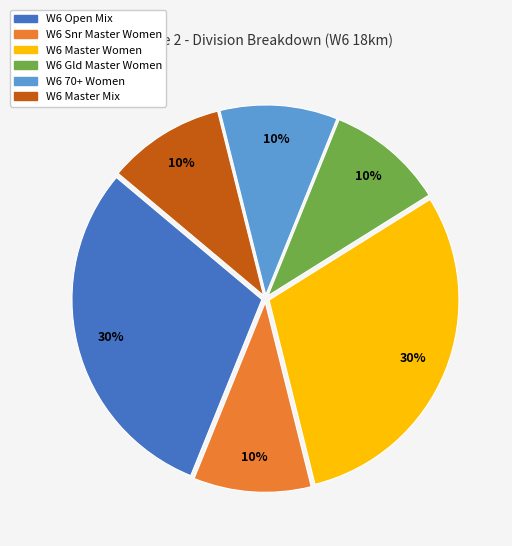

Does any single category account for the majority?

No